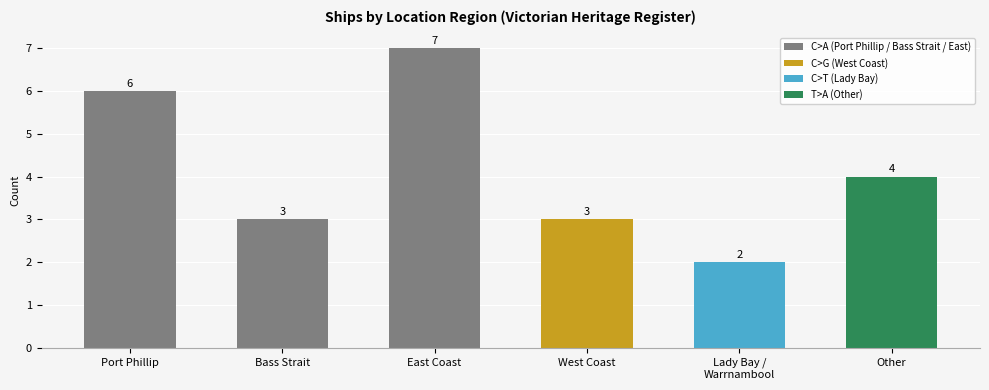

Are the bars horizontal?

No